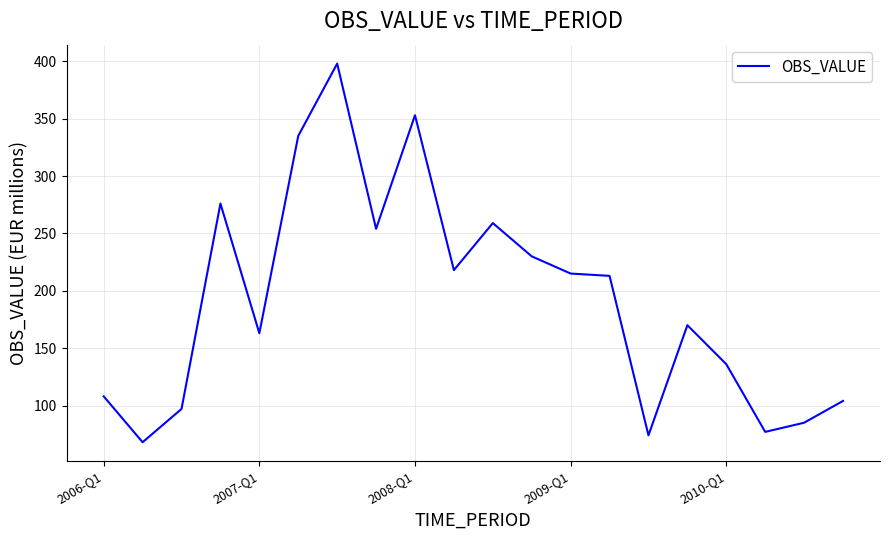

What is the difference between the maximum and minimum values?

330